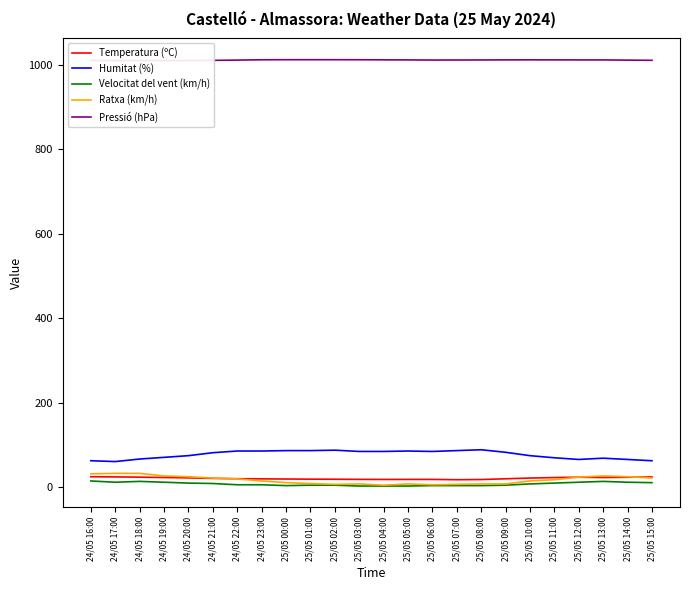

True or false: Velocitat del vent (km/h) and Ratxa (km/h) cross at least once.

False